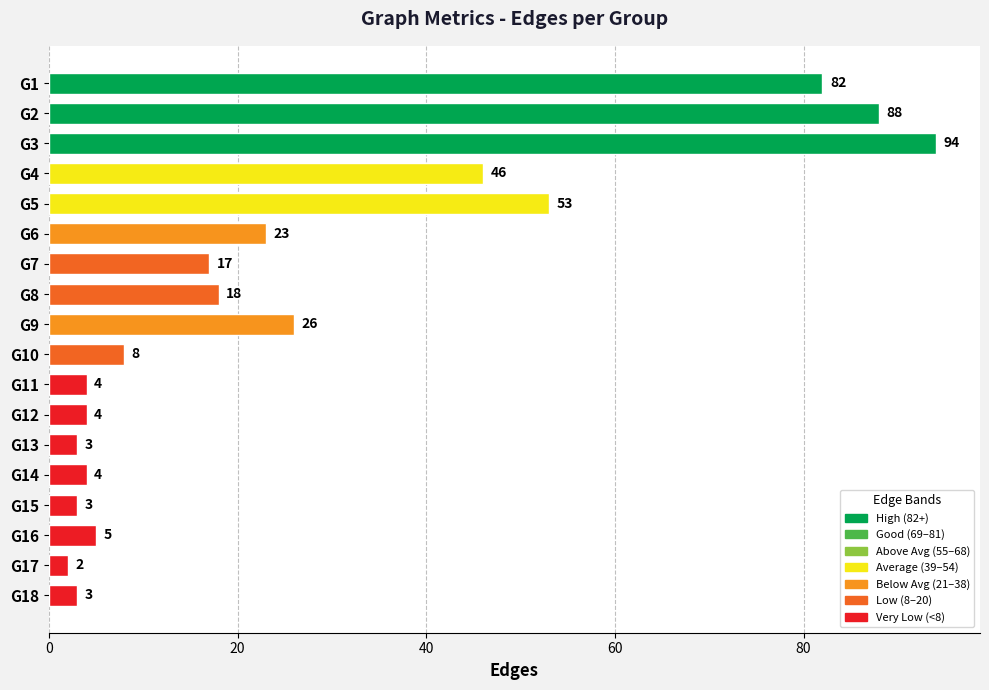

The value at G15 is 3. True or false?

True